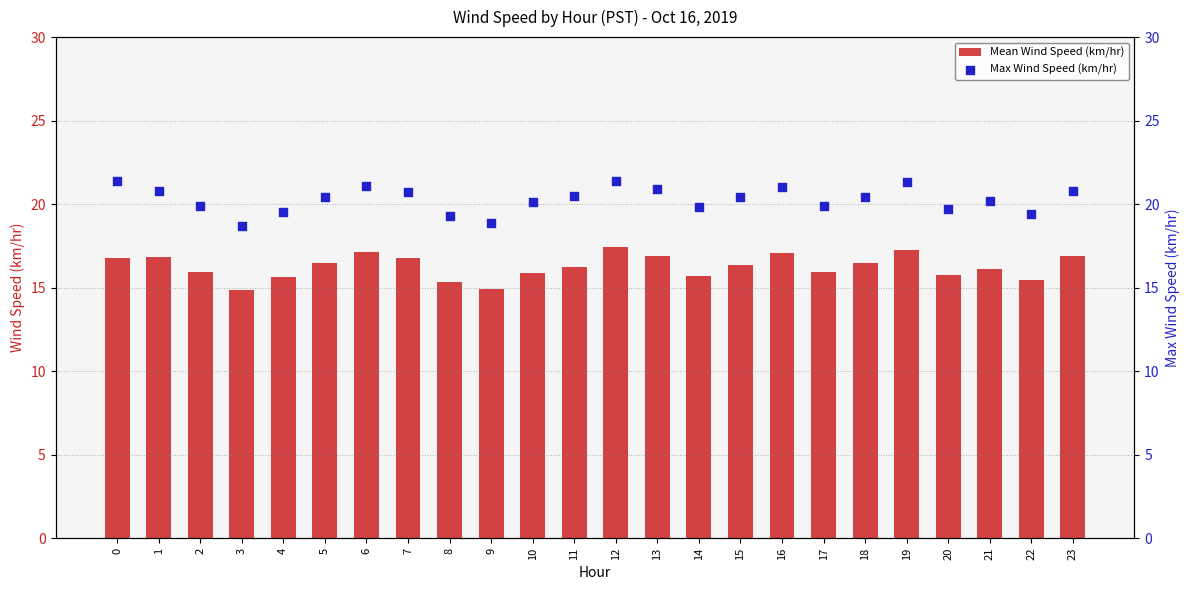

At how many categories does at least one series exceed 19?

22